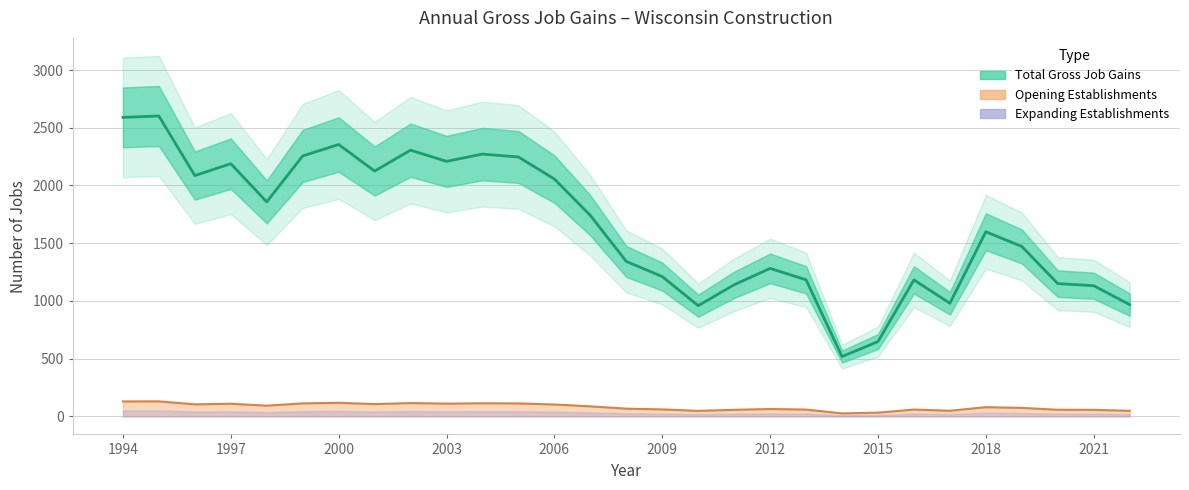

True or false: Opening Establishments and Total Gross Job Gains intersect in this chart.

False